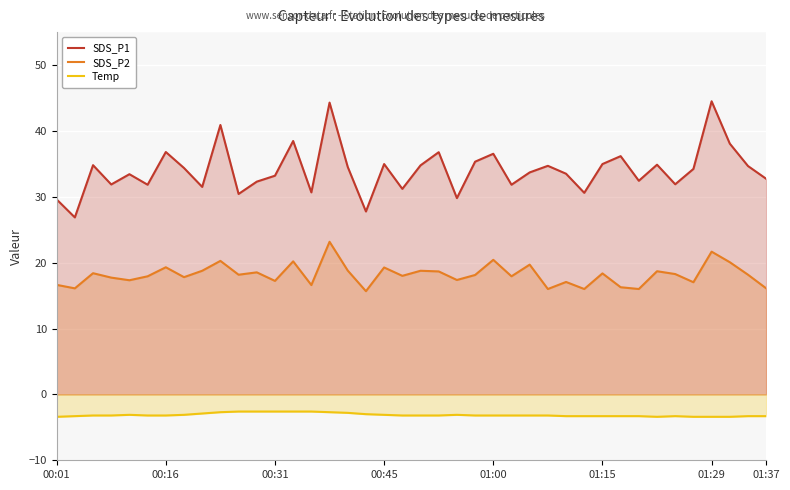

Which series changed the most between 19 and 27?

SDS_P1